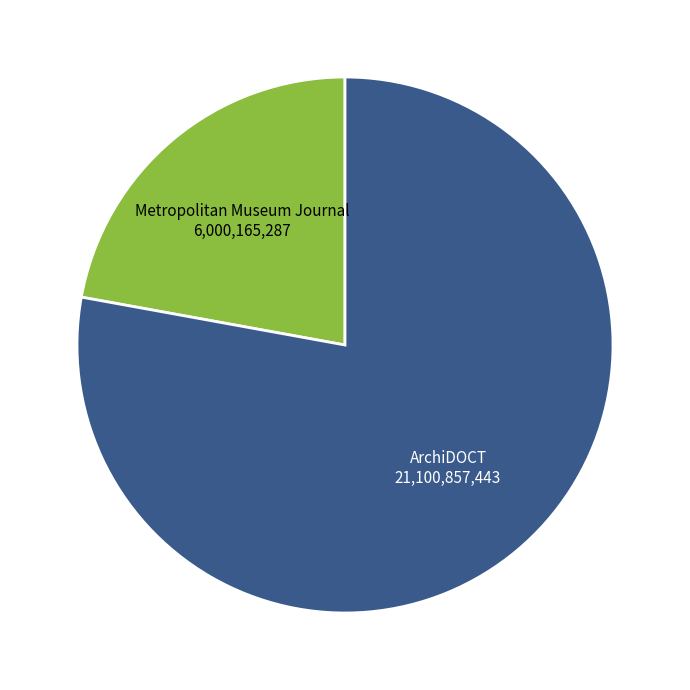

Does any single category account for the majority?

Yes